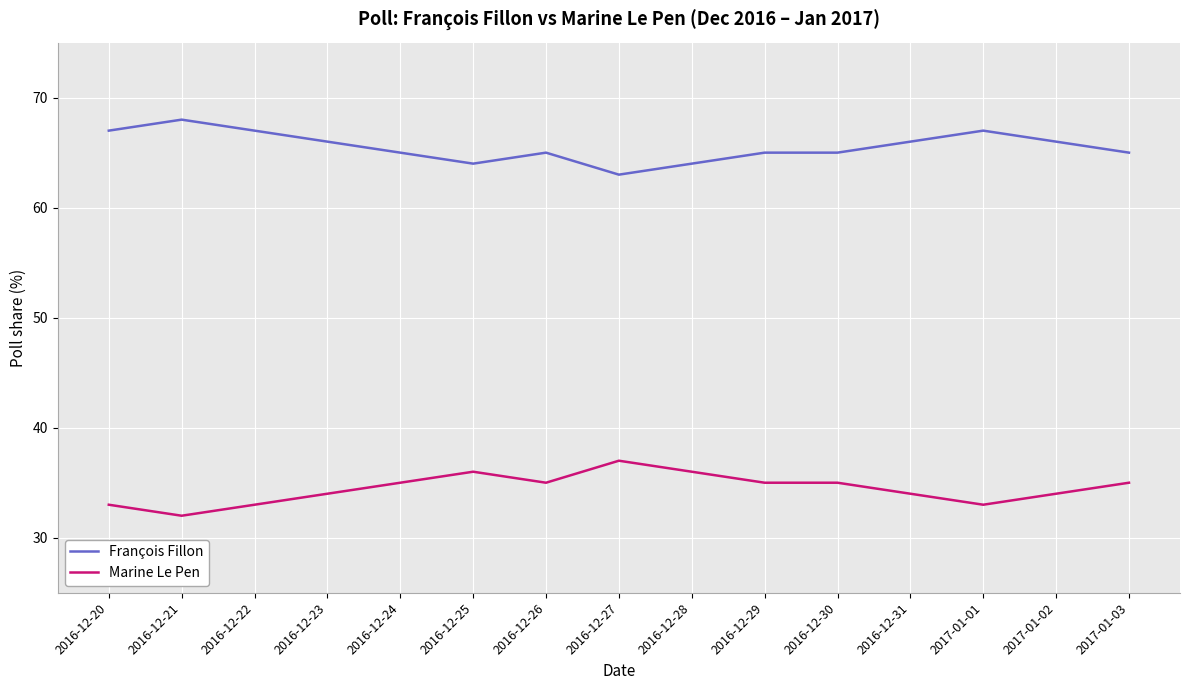

What is the minimum value shown in the chart?

32